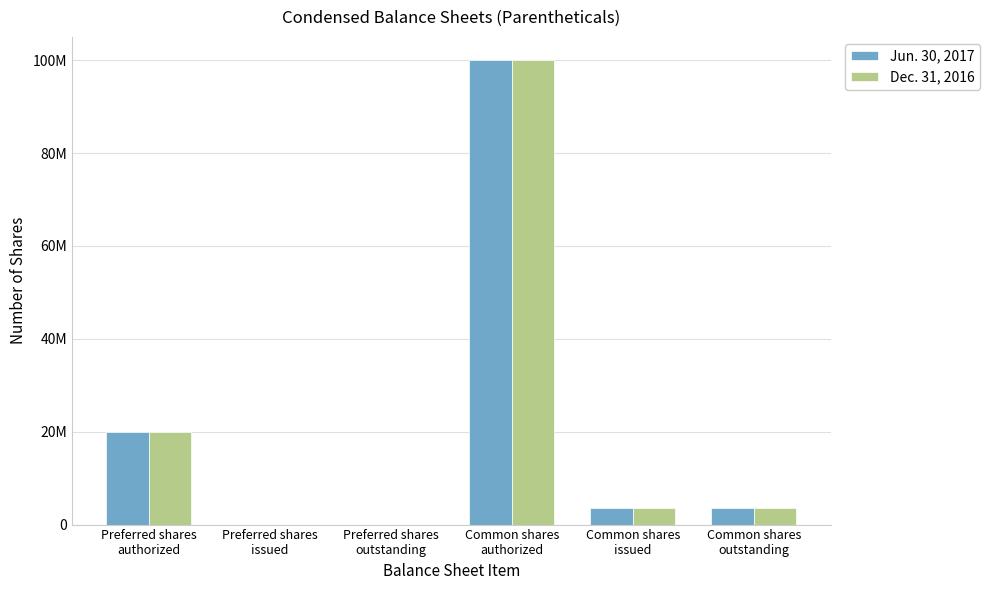

Are the bars horizontal?

No